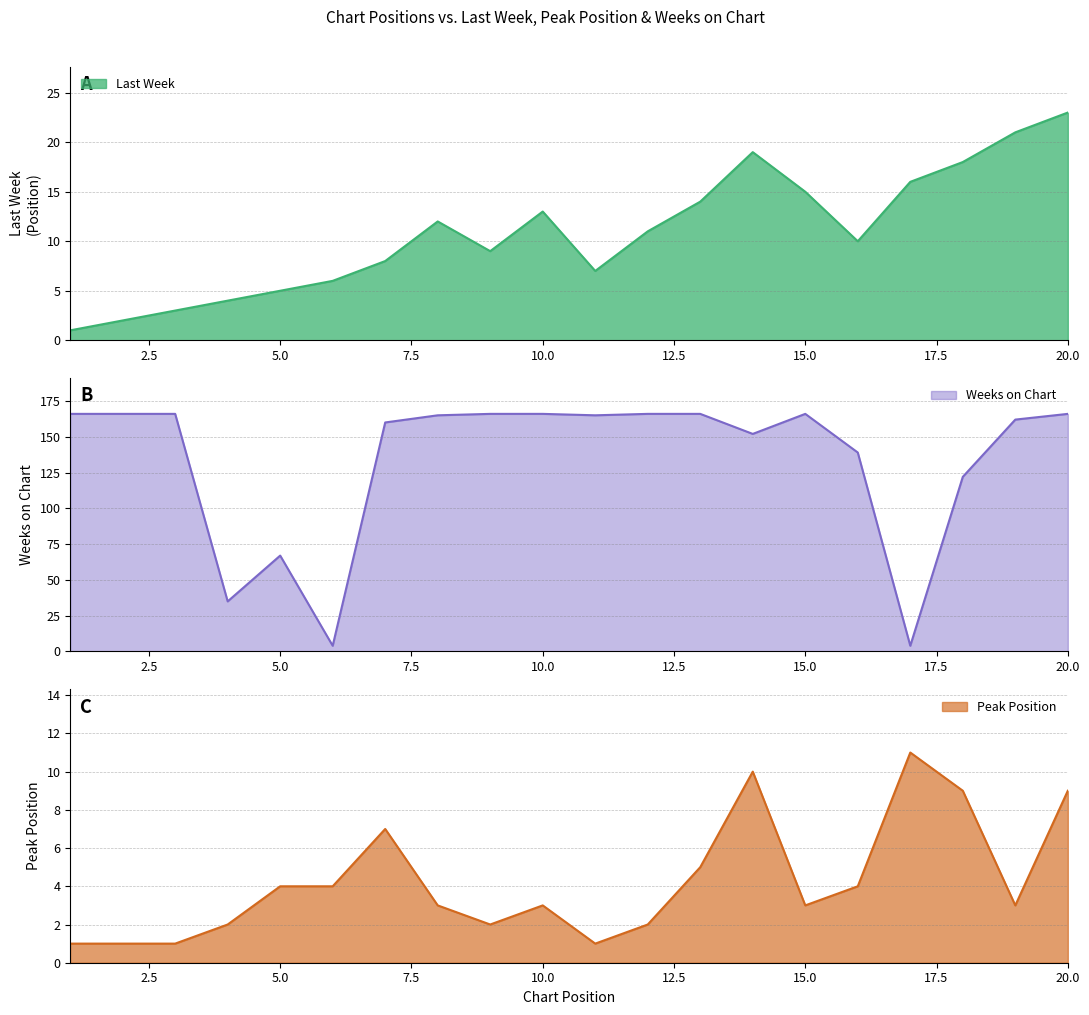

Is it true that Weeks on Chart equals 168 at 18?

False